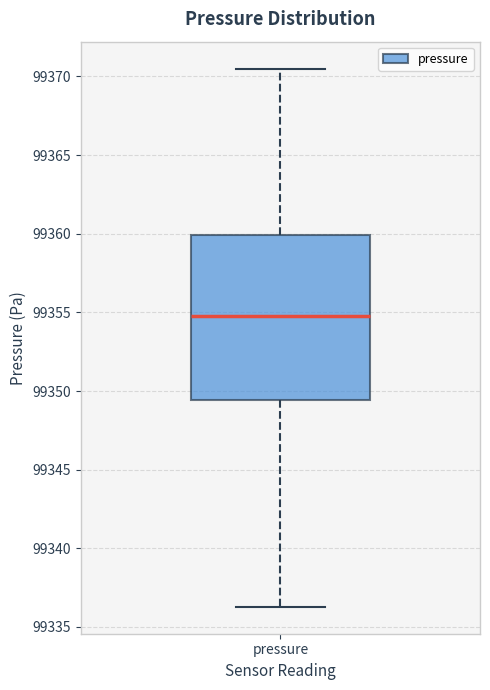

Where does the lower whisker of the box for pressure end on the y-axis? The values are not printed on the chart, so give them approximately, as read against the axis.

99336.5